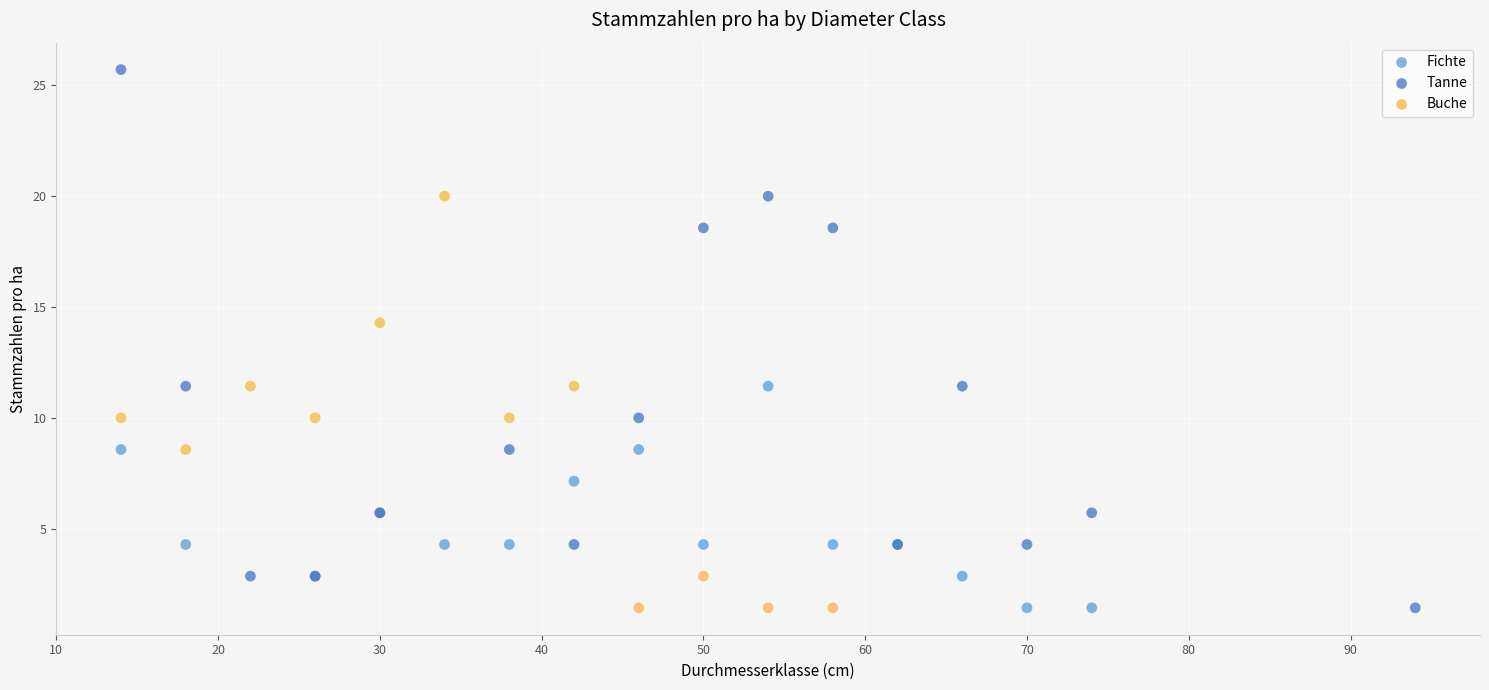

Which series reaches the maximum Y coordinate?

Tanne